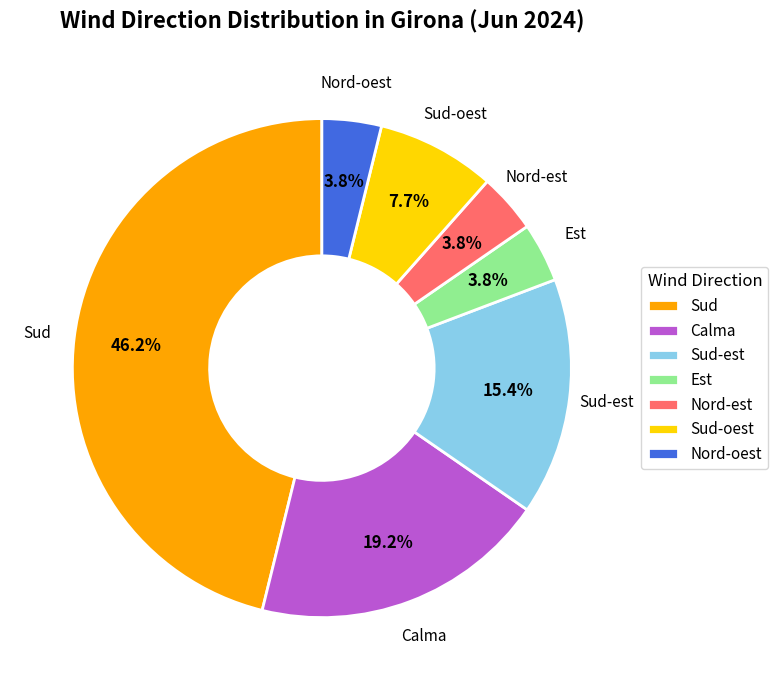

Which category has the biggest portion of the pie?

Sud